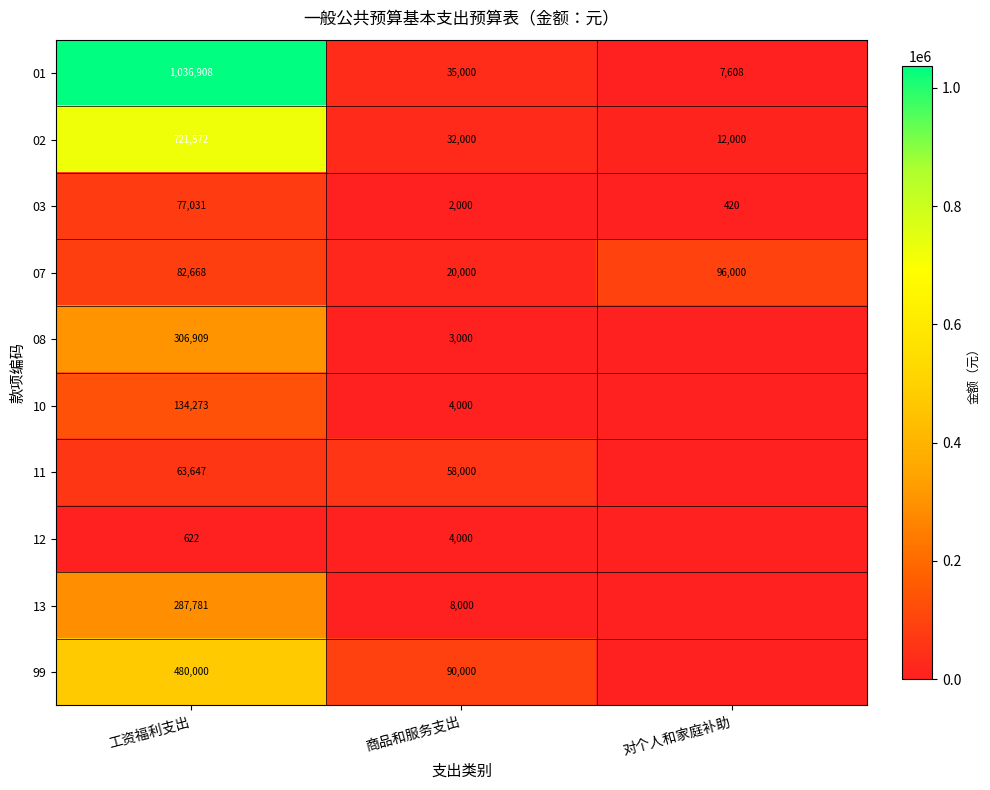

Which has a higher value, 工资福利支出 or 商品和服务支出?

工资福利支出